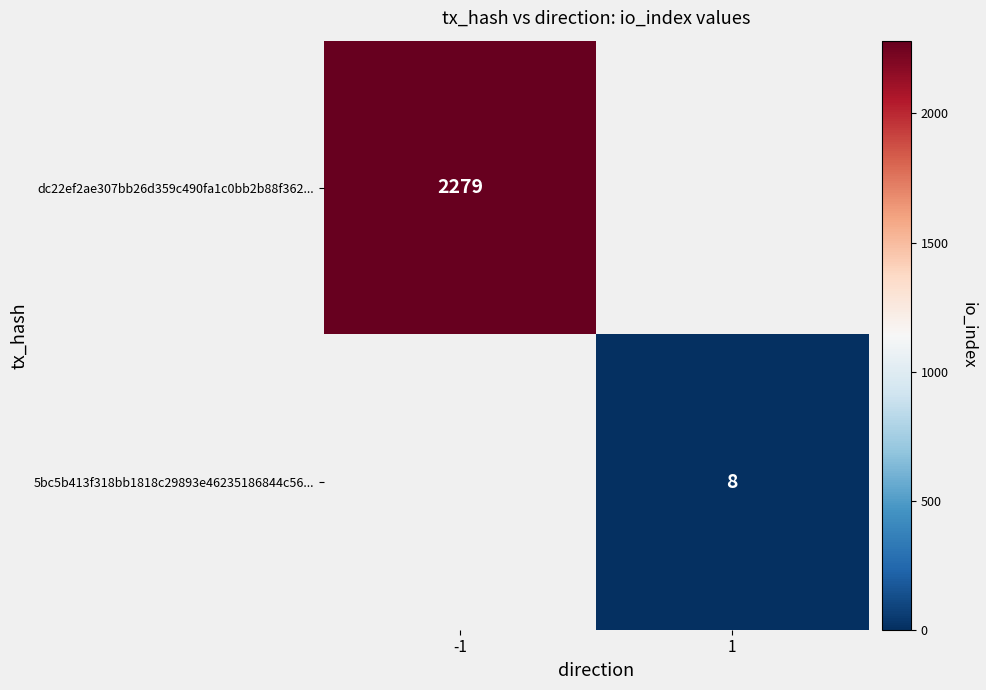

Is the value of 5bc5b413f318bb1818c29893e46235186844c56... at 1 greater than the value of dc22ef2ae307bb26d359c490fa1c0bb2b88f362... at -1?

No